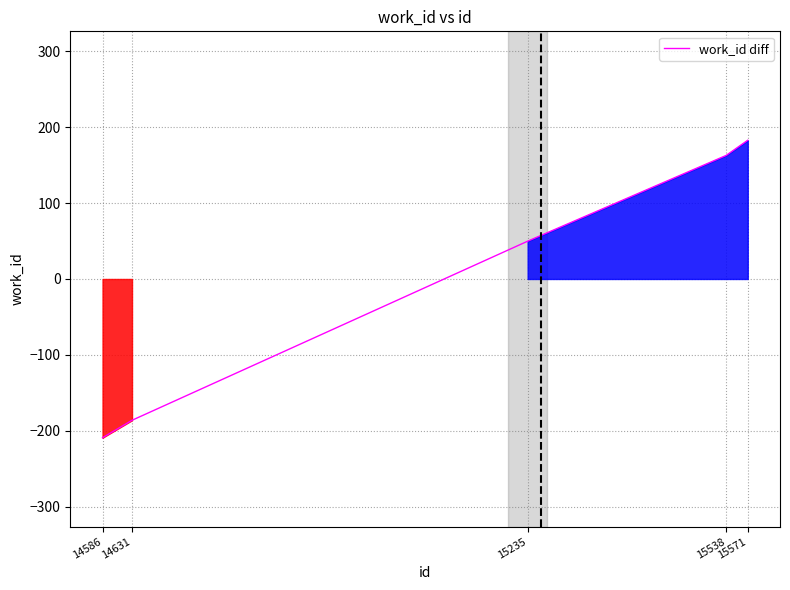

What is the difference between the second highest and second lowest values?

349.0